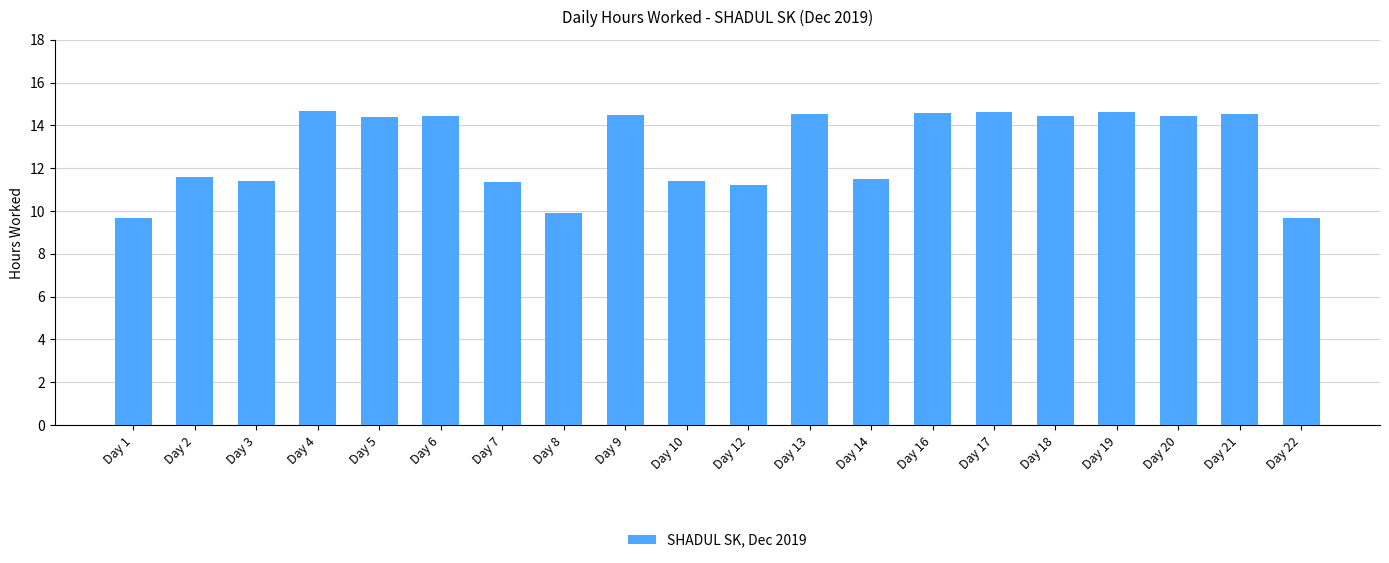

How many categories are shown in the chart?

20